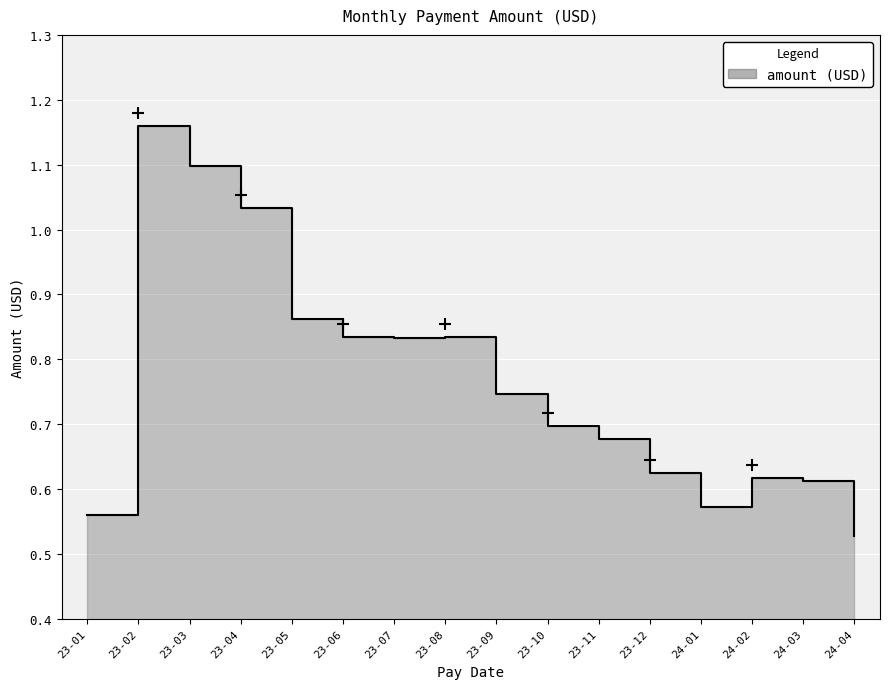

The value at 24-02 is 0.6. True or false?

True